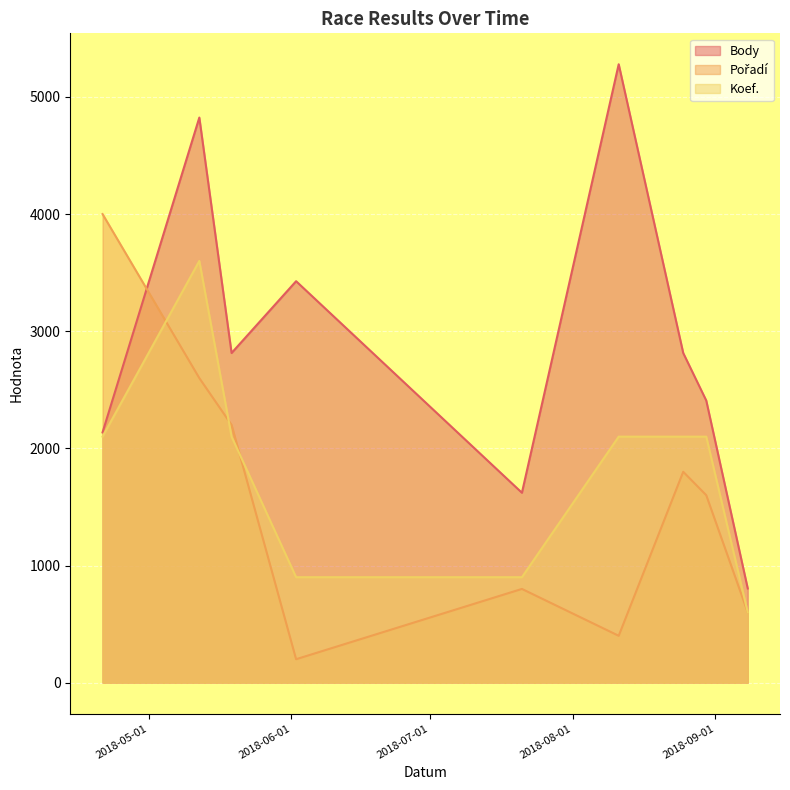

What is the label of the 5th point from the right?

2018-07-21